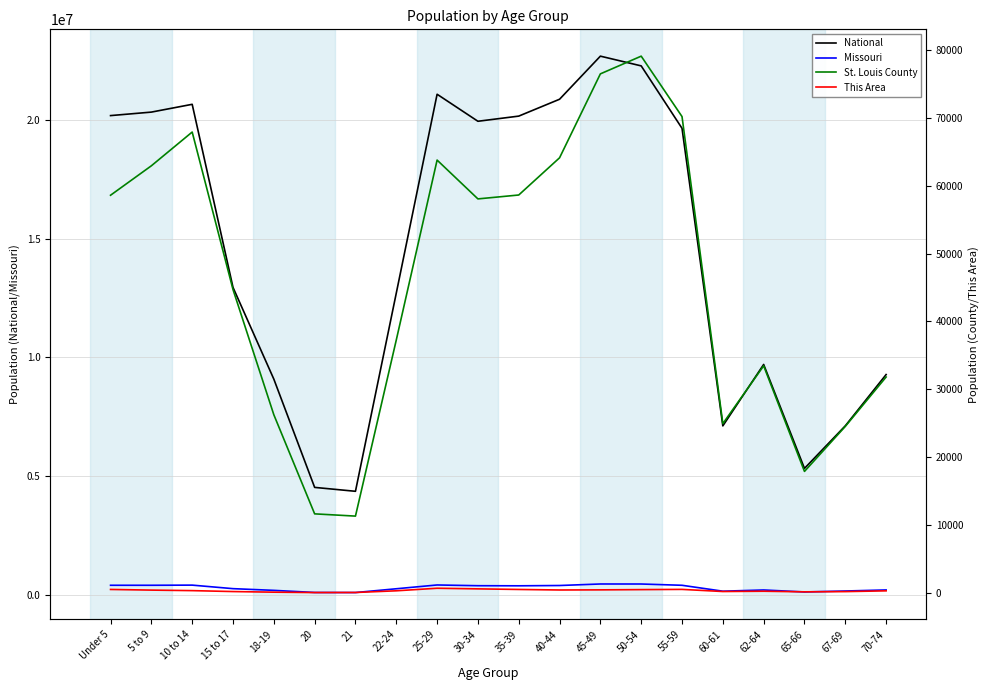

At which category is the sum across all series the highest?

45-49